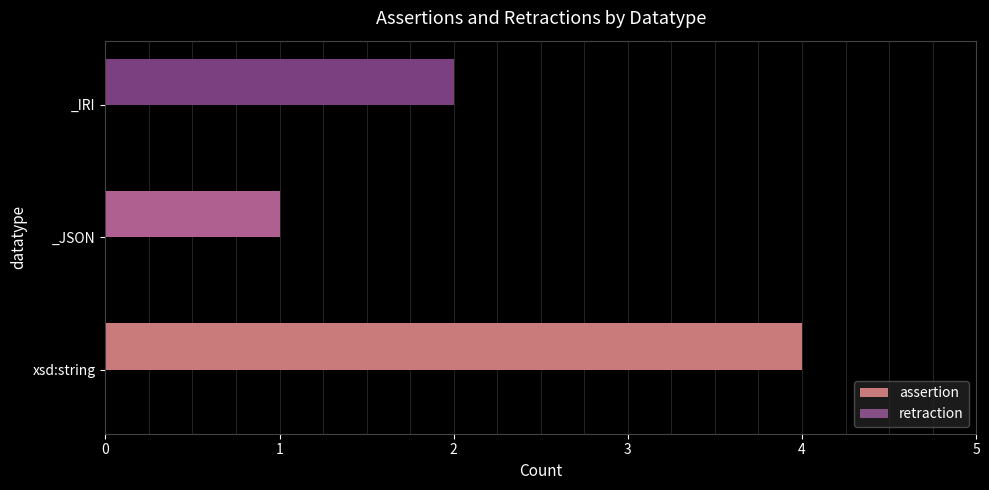

Approximately how many times larger is the value at xsd:string compared to _IRI?

2.0